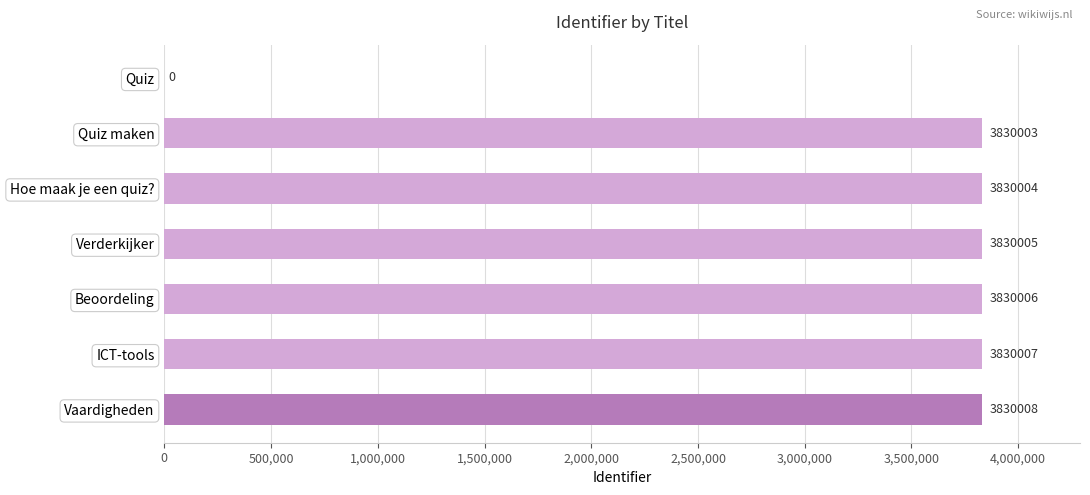

Read the value at Hoe maak je een quiz?, to the nearest 100.

3830000